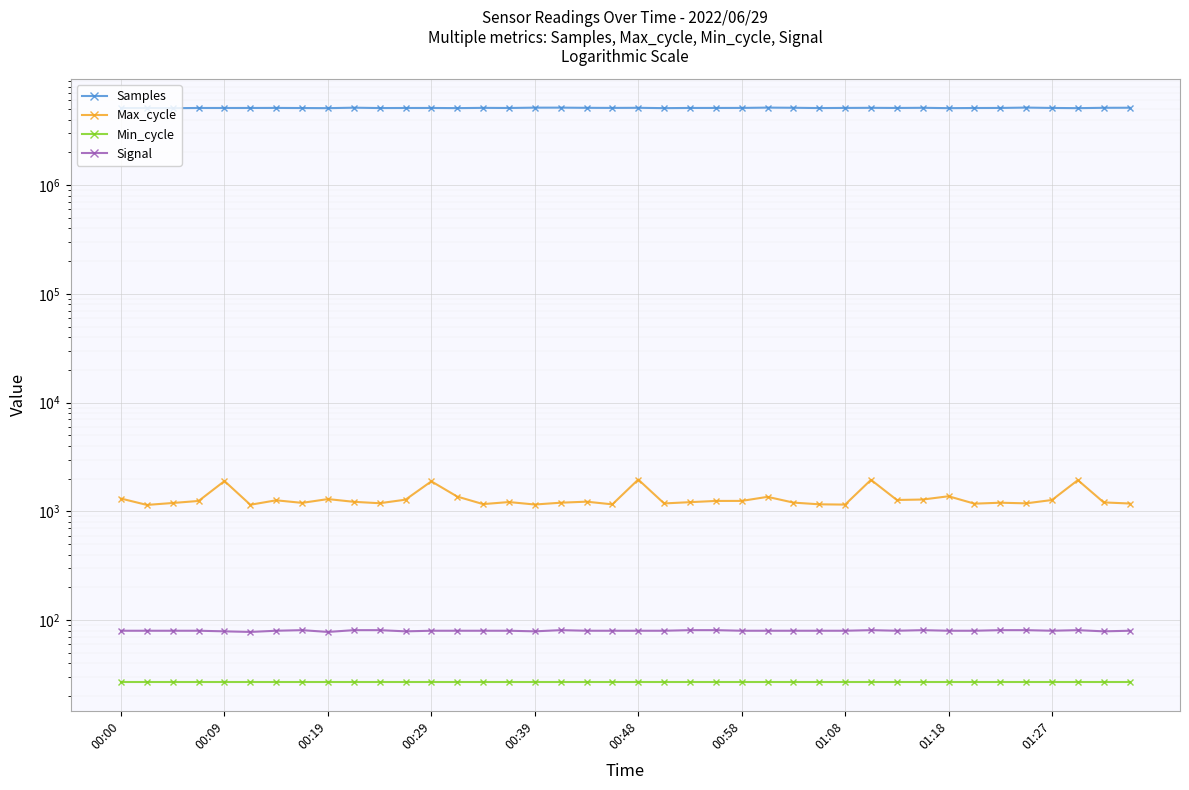

True or false: Samples and Max_cycle intersect in this chart.

False